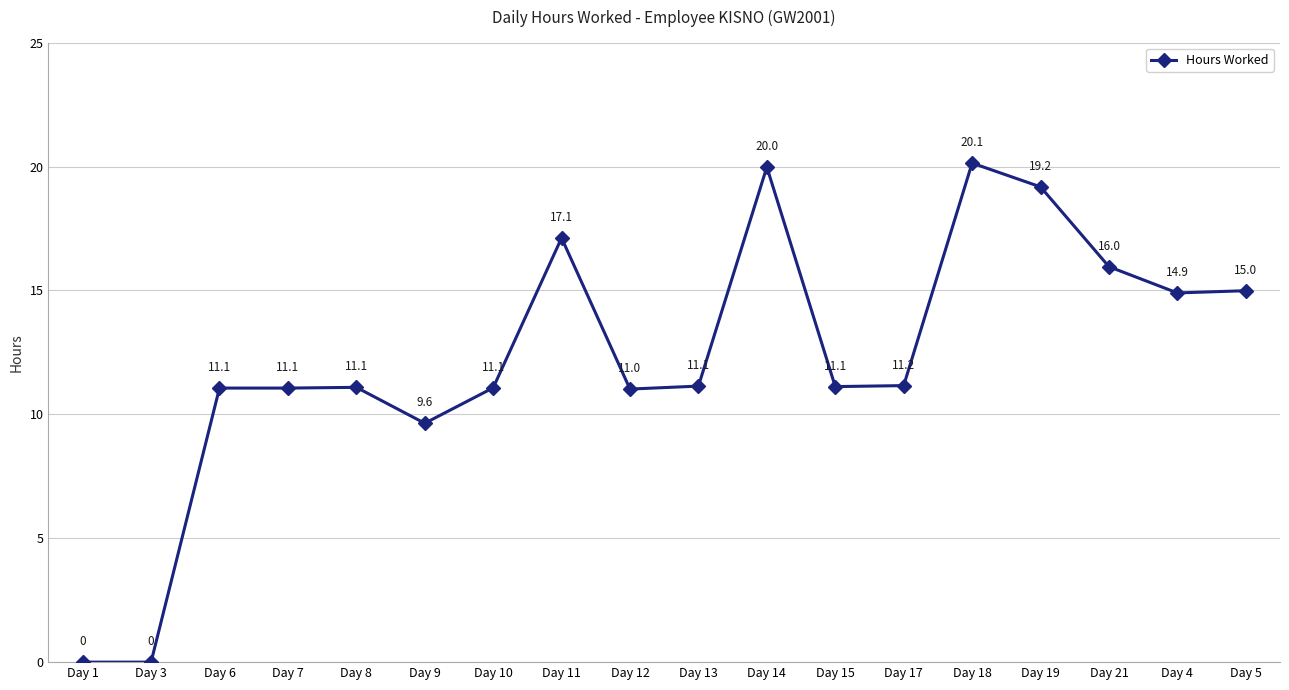

What is the difference between the values at Day 9 and Day 12?

1.4